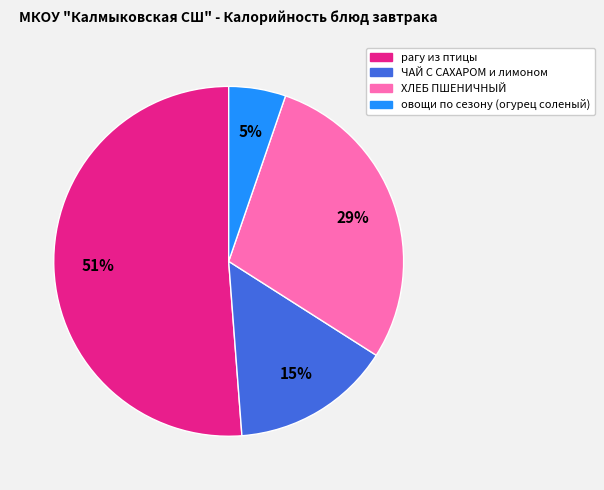

To the nearest percent, what percentage of the pie is овощи по сезону (огурец соленый)?

5%